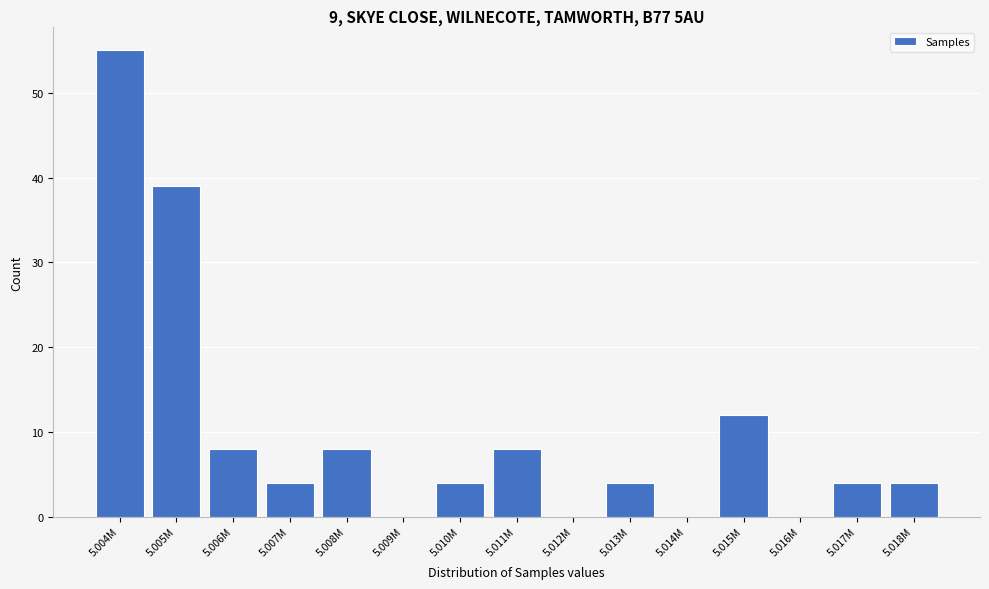

Reading left to right, list all the values displayed in this chart.

5.004M=55	5.005M=39	5.006M=8	5.007M=4	5.008M=8	5.009M=0	5.010M=4	5.011M=8	5.012M=0	5.013M=4	5.014M=0	5.015M=12	5.016M=0	5.017M=4	5.018M=4